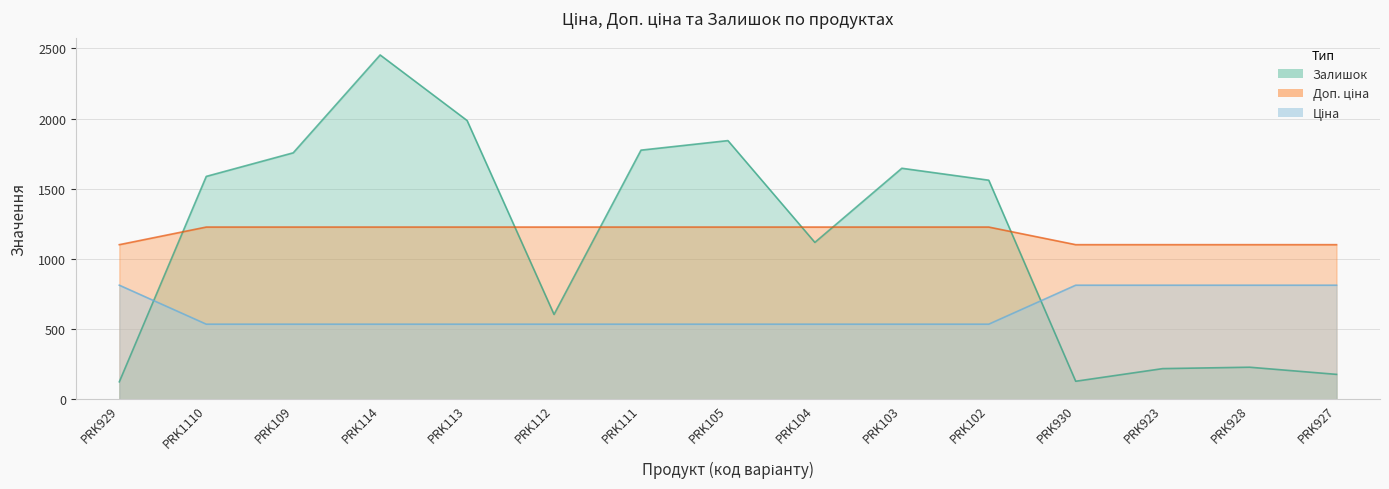

True or false: Ціна has more than 1 points higher than both neighbors.

False